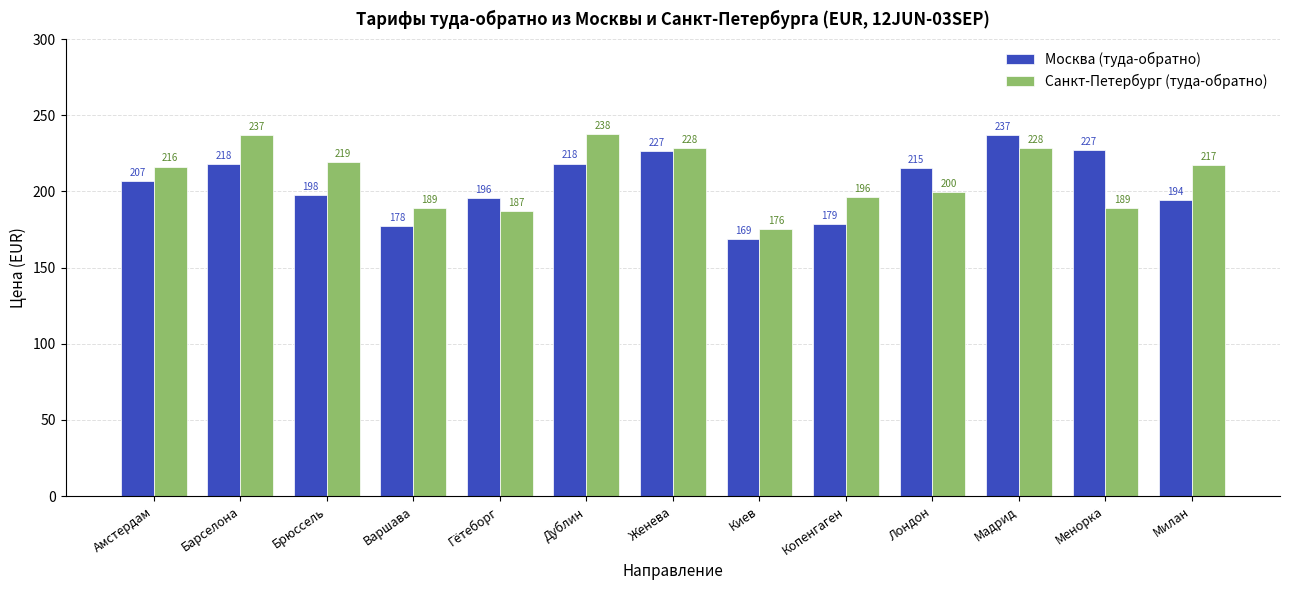

At Менорка, list the series in order from largest to smallest.

Москва (туда-обратно), Санкт-Петербург (туда-обратно)